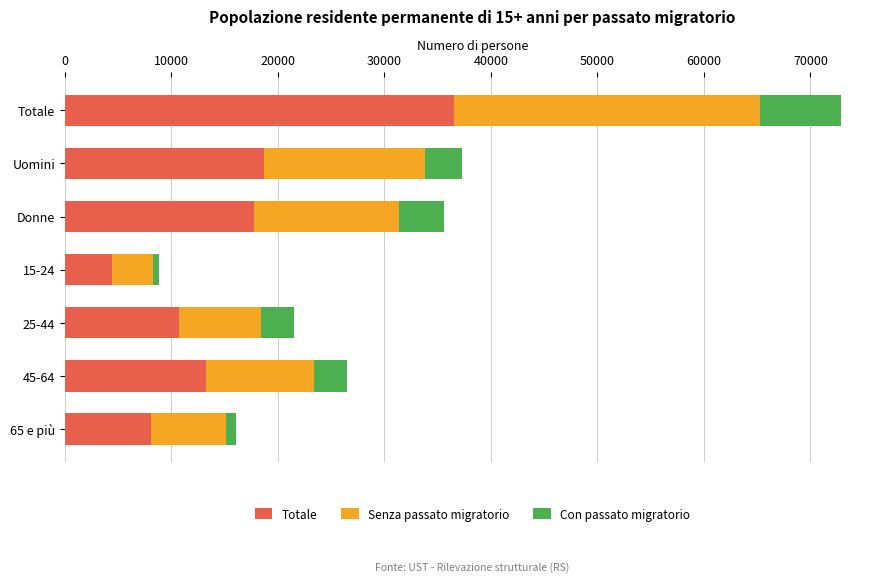

Count the number of data series in this chart.

3